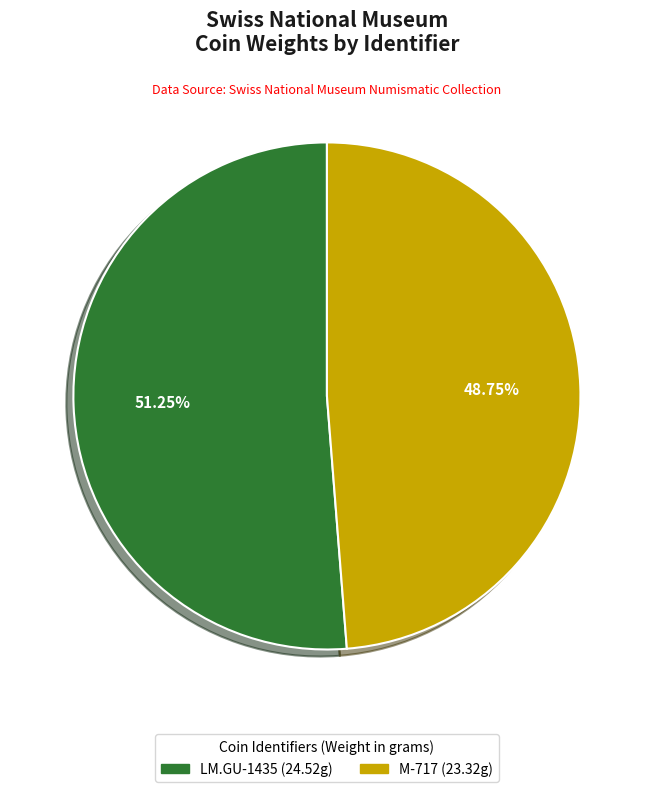

Is there any slice that represents more than half of the pie?

Yes